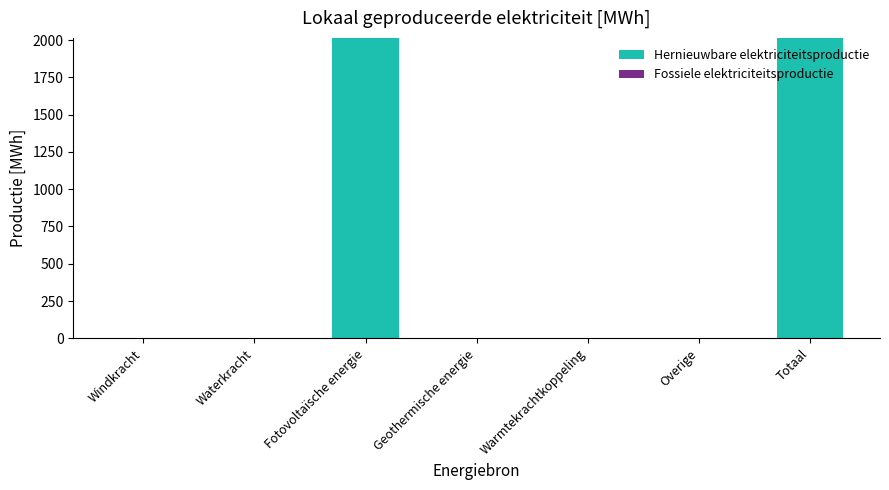

The chart shows a value of 0.0 at Waterkracht. True or false?

True